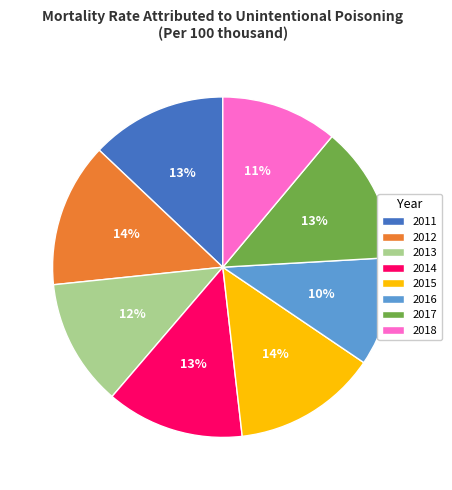

Between 2016 and 2014, which is larger?

2014